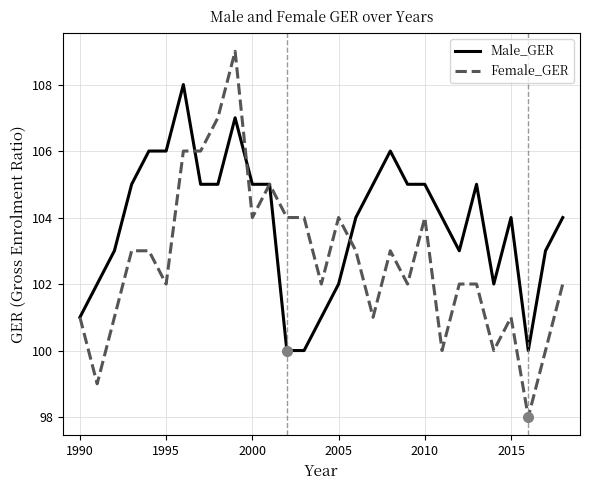

Which series has the largest total across all categories?

Male_GER